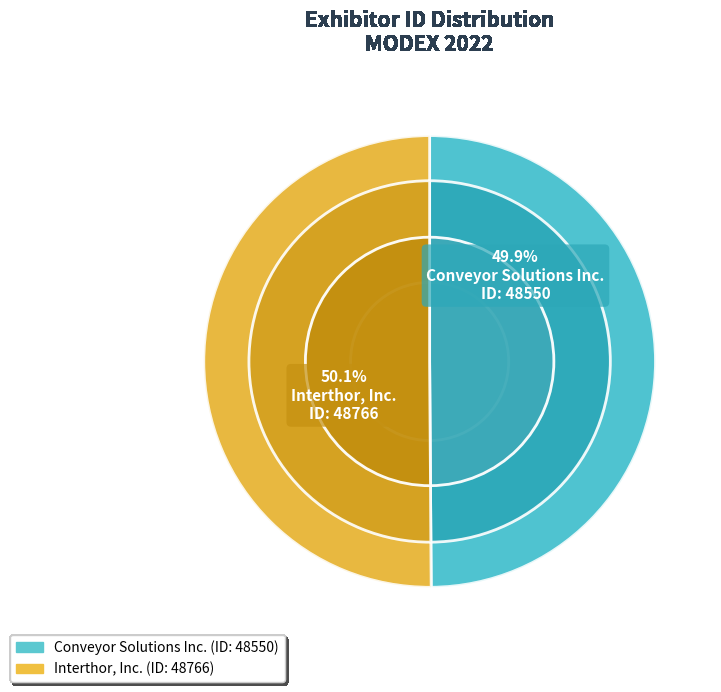

How many segments does this pie chart have?

2